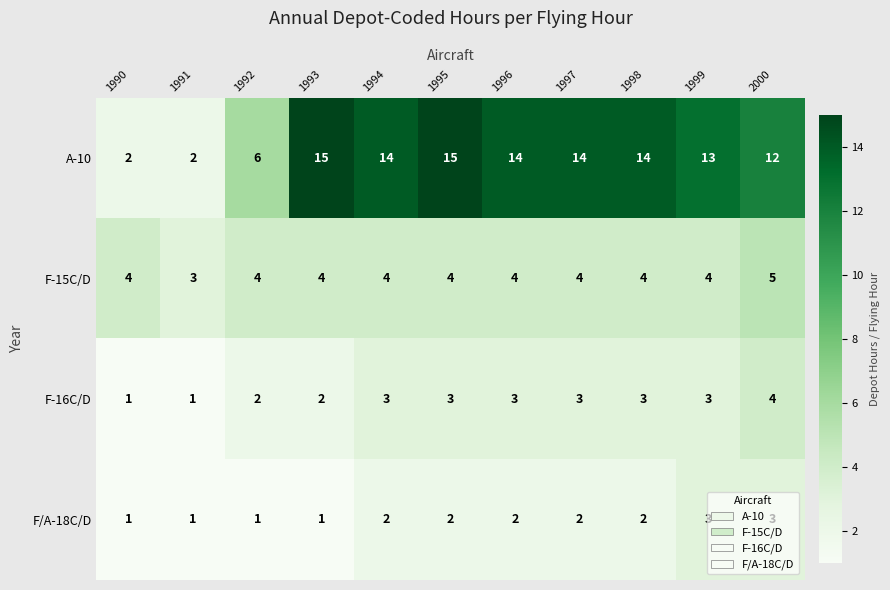

Is it true that A-10 equals 14 at 1998?

True